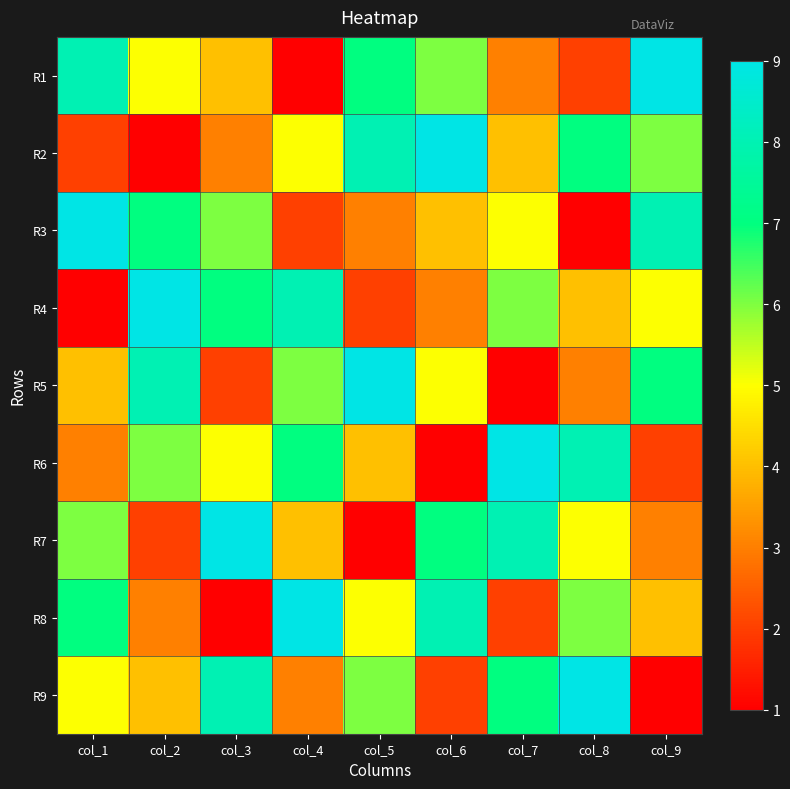

Which label corresponds to the smallest value in the chart?

col_4